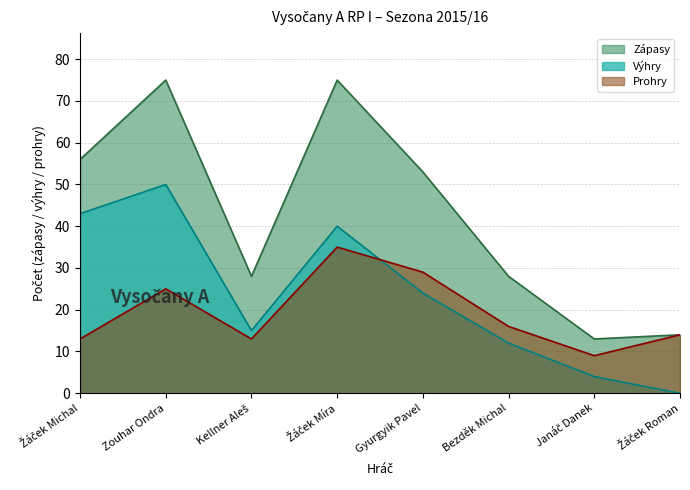

Reading right to left, list all the values displayed in this chart.

Výhry: Žáček Roman=0	Janáč Danek=4	Bezděk Michal=12	Gyurgyik Pavel=24	Žáček Míra=40	Kellner Aleš=15	Zouhar Ondra=50	Žáček Michal=43
Prohry: Žáček Roman=14	Janáč Danek=9	Bezděk Michal=16	Gyurgyik Pavel=29	Žáček Míra=35	Kellner Aleš=13	Zouhar Ondra=25	Žáček Michal=13
Zápasy: Žáček Roman=14	Janáč Danek=13	Bezděk Michal=28	Gyurgyik Pavel=53	Žáček Míra=75	Kellner Aleš=28	Zouhar Ondra=75	Žáček Michal=56